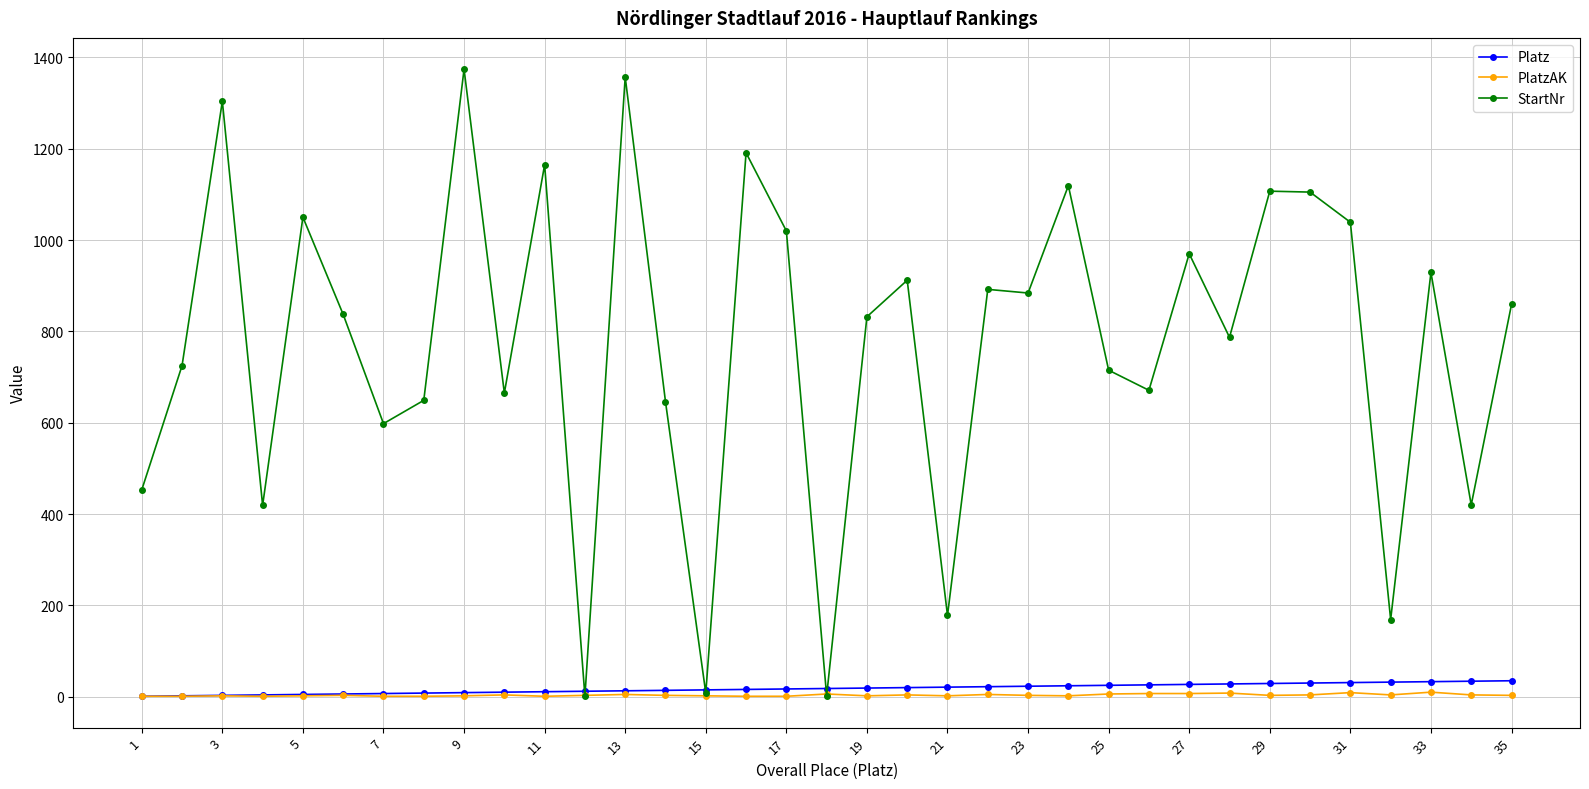

At how many categories does at least one series exceed 1264?

3